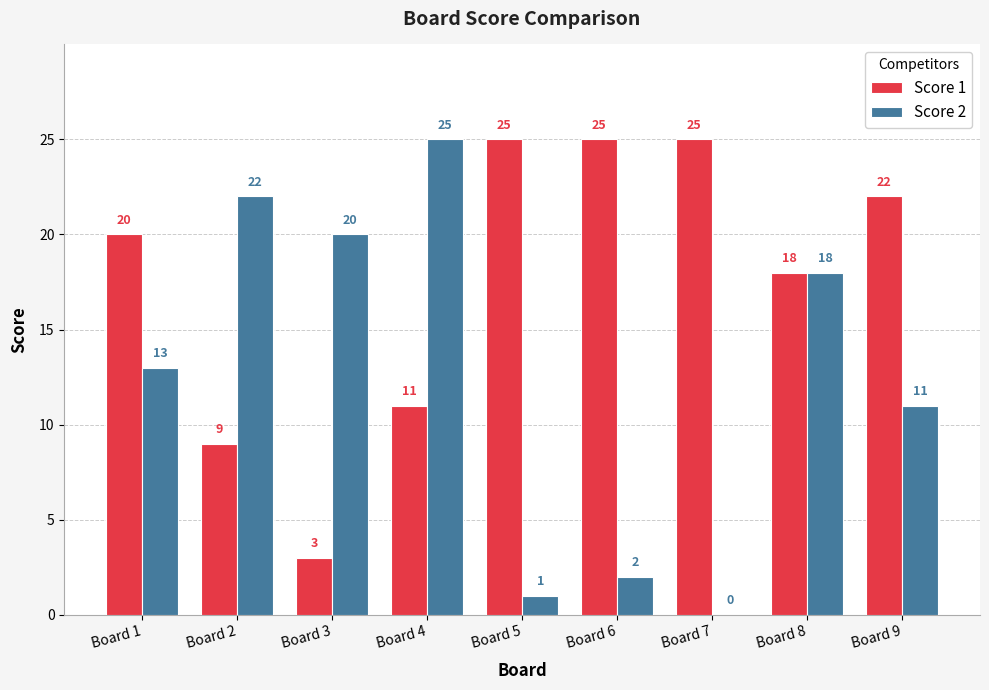

What is the difference between the Score 2 values at Board 7 and Board 2?

22